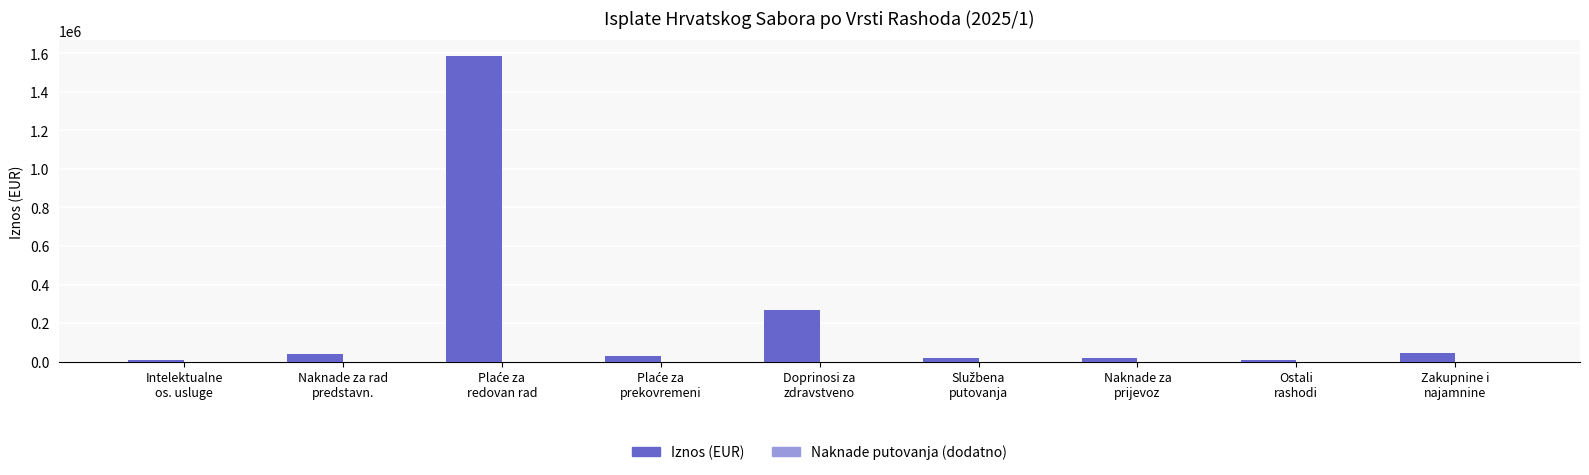

What is the sum of all Iznos (EUR) values?

2019348.7